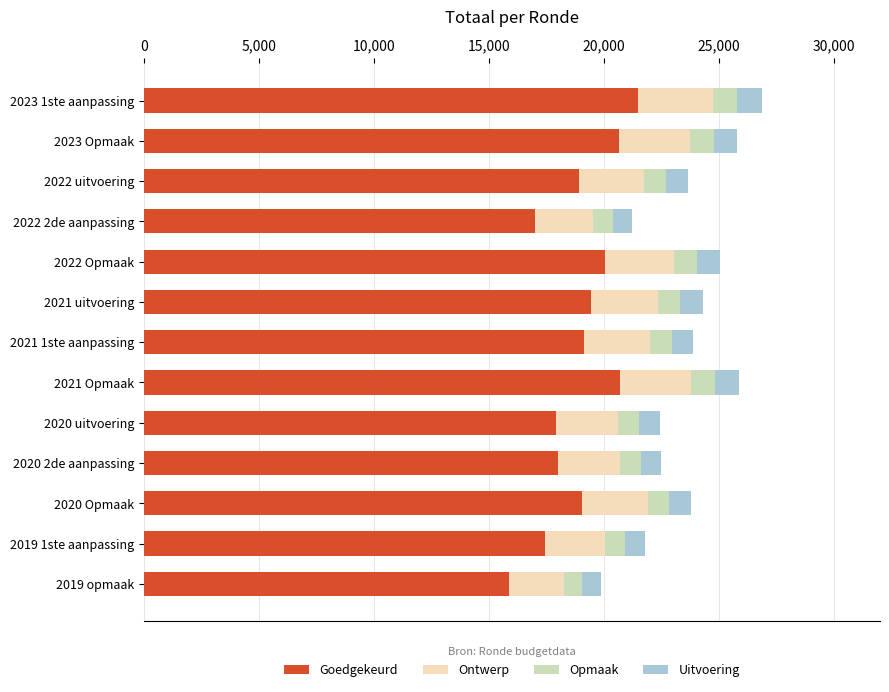

What is the sum of all Goedgekeurd values?

245590.4